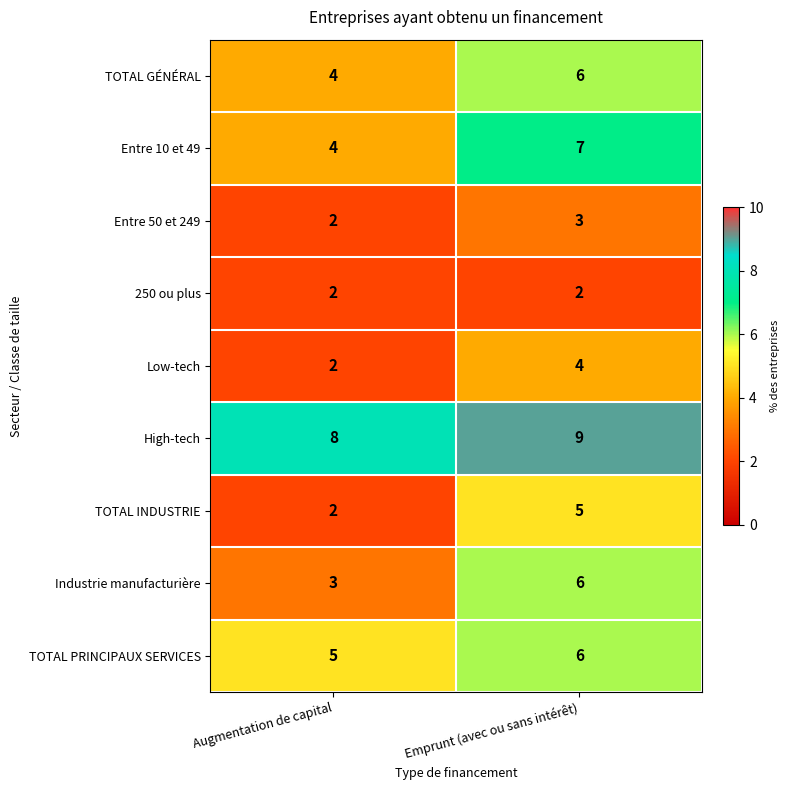

Reading right to left, what are all the values shown in this chart?

TOTAL GÉNÉRAL: 6	4
Entre 10 et 49: 7	4
Entre 50 et 249: 3	2
250 ou plus: 2	2
Low-tech: 4	2
High-tech: 9	8
TOTAL INDUSTRIE: 5	2
Industrie manufacturière: 6	3
TOTAL PRINCIPAUX SERVICES: 6	5